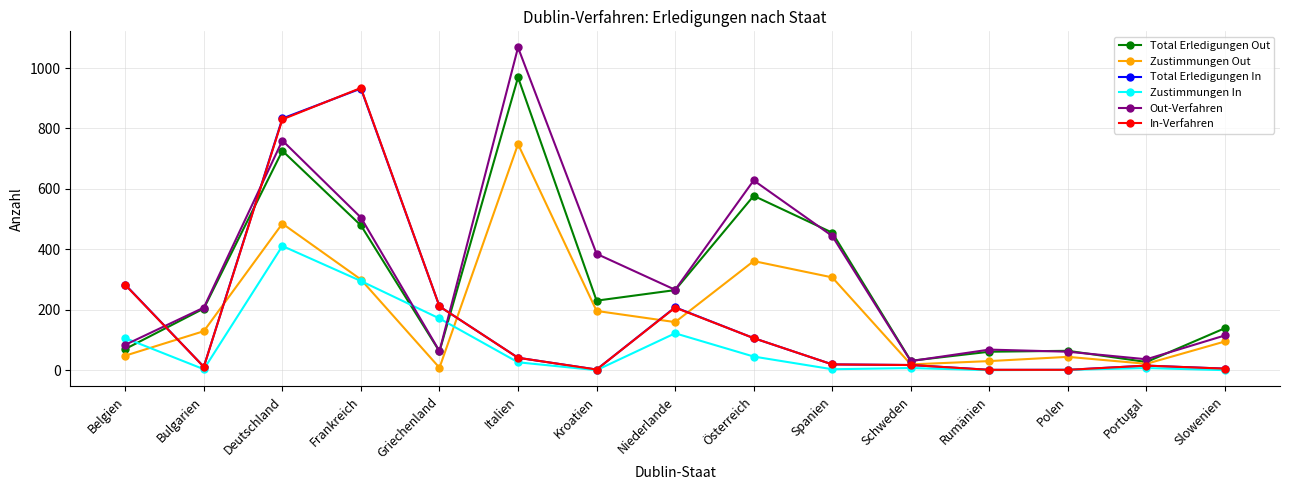

What is the difference between the second highest and second lowest values in the Out-Verfahren series?

724